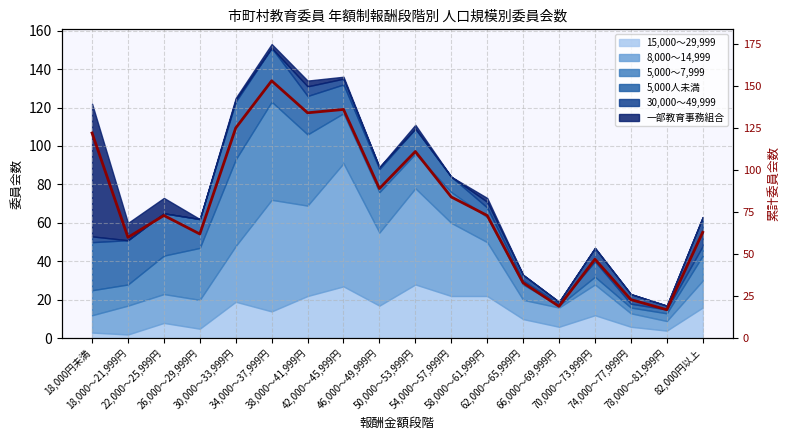

What is the smallest value displayed?

17